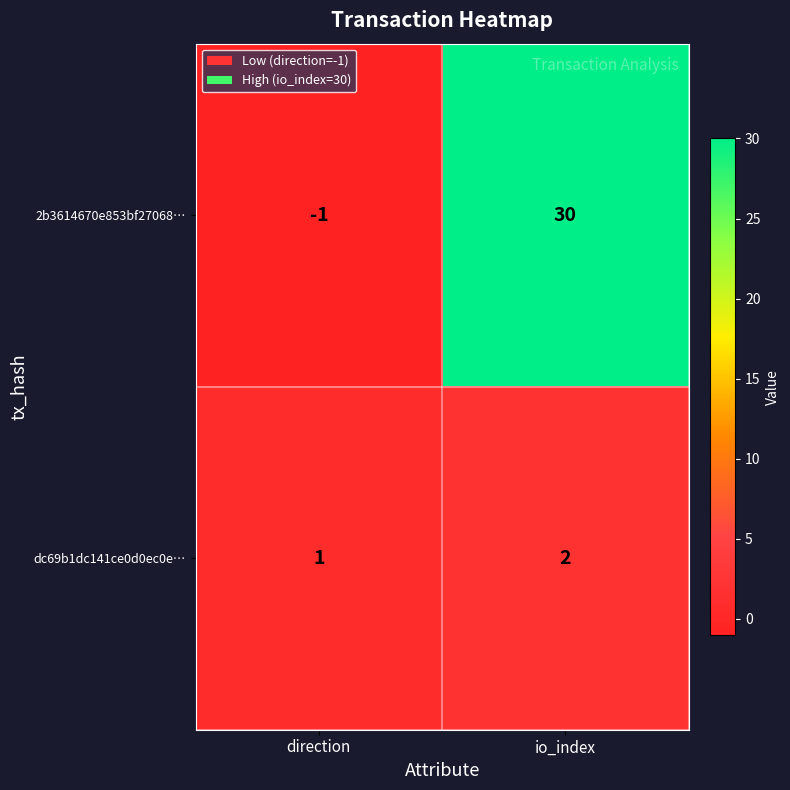

Is it true that dc69b1dc141ce0d0ec0e… equals 0 at direction?

False